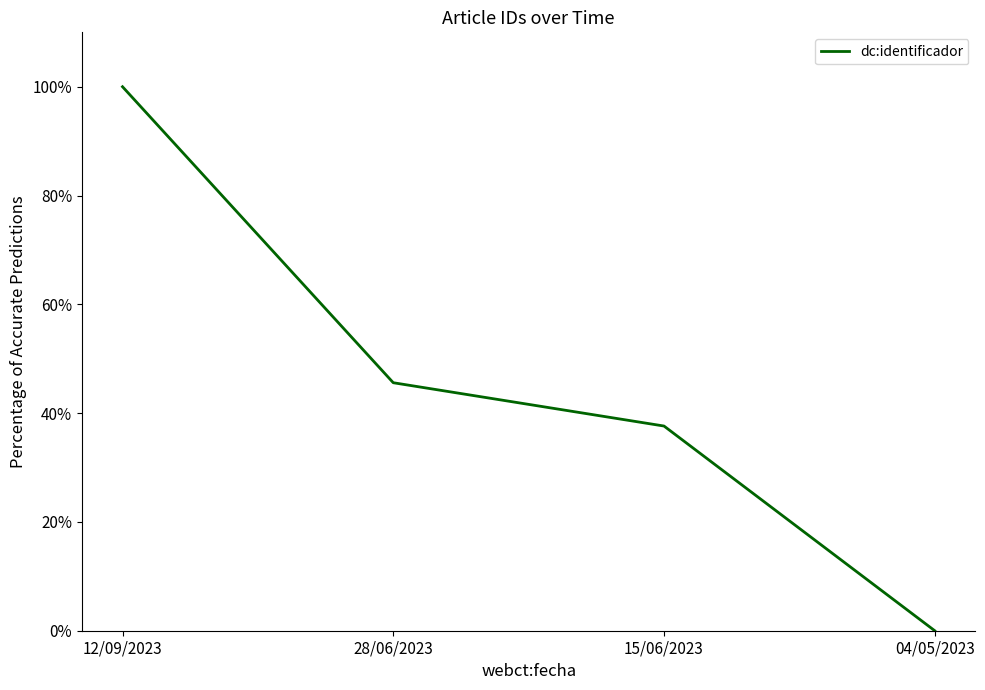

What is the change in value from 28/06/2023 to 04/05/2023?

-45.6